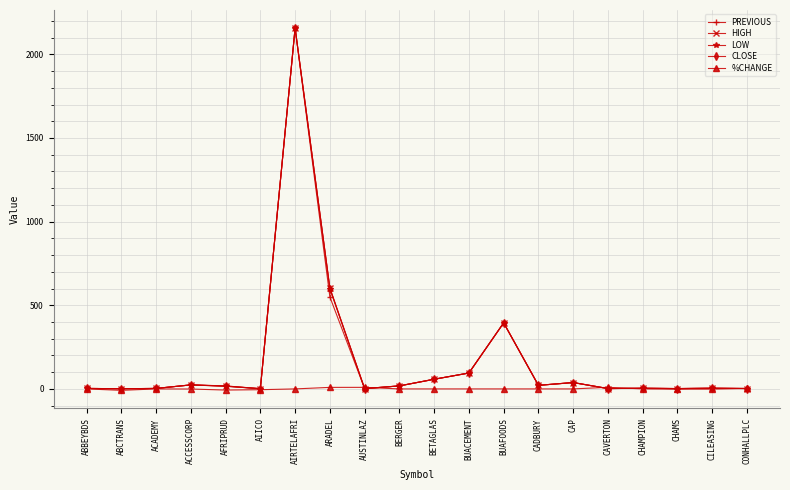

What position from the right is ACADEMY?

18